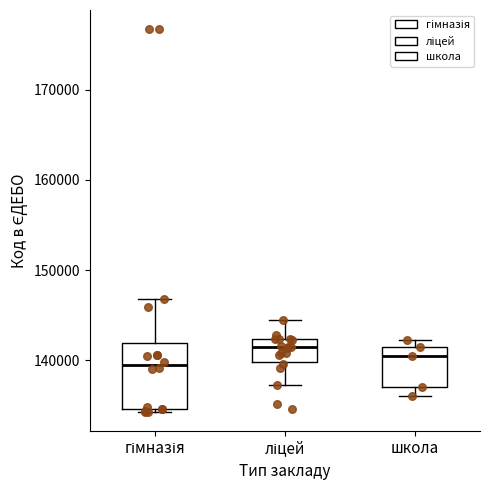

Reading left to right, read every box against the y-axis: the position of its median line, the range the box covers, and the ends of its whiskers. The values are not printed on the chart, so give them approximately, as read against the axis.

гімназія: median 139000, box 135000 to 142000, whiskers 134000 to 147000
ліцей: median 141000, box 140000 to 142000, whiskers 137000 to 144000
школа: median 140000, box 137000 to 142000, whiskers 136000 to 142000 (just above the box's upper edge)